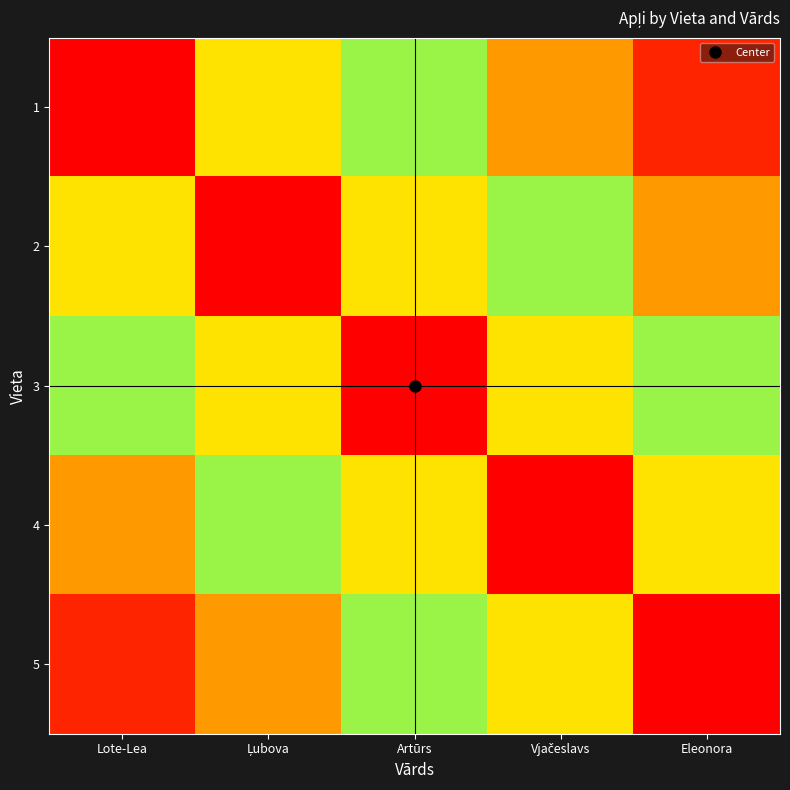

Reading right to left, what are all the values shown in this chart?

1: Eleonora=0.1	Vjačeslavs=0.2	Artūrs=0.4	Ļubova=0.7	Lote-Lea=1.0
2: Eleonora=0.2	Vjačeslavs=0.4	Artūrs=0.7	Ļubova=1.0	Lote-Lea=0.7
3: Eleonora=0.4	Vjačeslavs=0.7	Artūrs=1.0	Ļubova=0.7	Lote-Lea=0.4
4: Eleonora=0.7	Vjačeslavs=1.0	Artūrs=0.7	Ļubova=0.4	Lote-Lea=0.2
5: Eleonora=1.0	Vjačeslavs=0.7	Artūrs=0.4	Ļubova=0.2	Lote-Lea=0.1